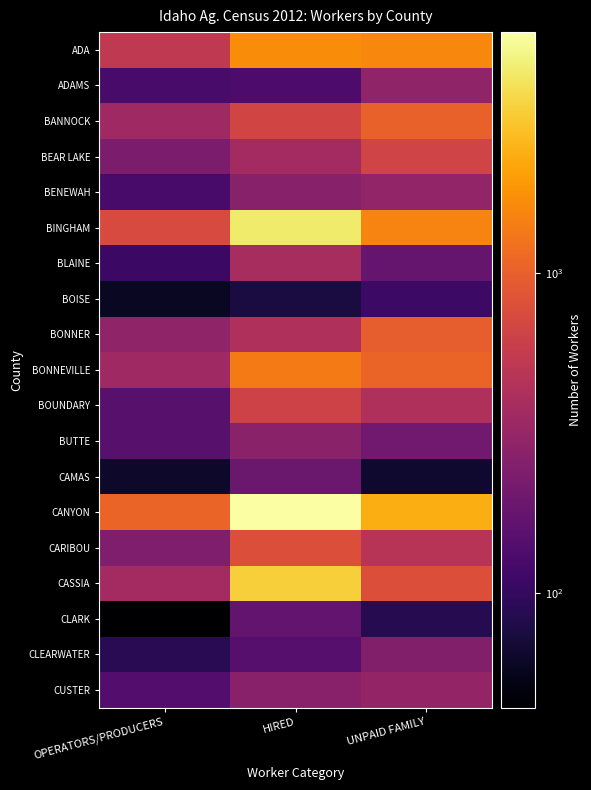

Reading left to right, extract all data points from this chart.

ADA: OPERATORS/PRODUCERS=538	HIRED=1673	UNPAID FAMILY=1559
ADAMS: OPERATORS/PRODUCERS=125	HIRED=134	UNPAID FAMILY=298
BANNOCK: OPERATORS/PRODUCERS=349	HIRED=665	UNPAID FAMILY=1019
BEAR LAKE: OPERATORS/PRODUCERS=231	HIRED=369	UNPAID FAMILY=651
BENEWAH: OPERATORS/PRODUCERS=125	HIRED=263	UNPAID FAMILY=304
BINGHAM: OPERATORS/PRODUCERS=740	HIRED=4259	UNPAID FAMILY=1502
BLAINE: OPERATORS/PRODUCERS=109	HIRED=392	UNPAID FAMILY=179
BOISE: OPERATORS/PRODUCERS=60	HIRED=76	UNPAID FAMILY=110
BONNER: OPERATORS/PRODUCERS=294	HIRED=425	UNPAID FAMILY=979
BONNEVILLE: OPERATORS/PRODUCERS=348	HIRED=1384	UNPAID FAMILY=1062
BOUNDARY: OPERATORS/PRODUCERS=153	HIRED=641	UNPAID FAMILY=434
BUTTE: OPERATORS/PRODUCERS=152	HIRED=276	UNPAID FAMILY=201
CAMAS: OPERATORS/PRODUCERS=64	HIRED=187	UNPAID FAMILY=66
CANYON: OPERATORS/PRODUCERS=1062	HIRED=5659	UNPAID FAMILY=2345
CARIBOU: OPERATORS/PRODUCERS=241	HIRED=793	UNPAID FAMILY=473
CASSIA: OPERATORS/PRODUCERS=375	HIRED=3215	UNPAID FAMILY=800
CLARK: OPERATORS/PRODUCERS=44	HIRED=174	UNPAID FAMILY=87
CLEARWATER: OPERATORS/PRODUCERS=89	HIRED=149	UNPAID FAMILY=250
CUSTER: OPERATORS/PRODUCERS=144	HIRED=267	UNPAID FAMILY=306